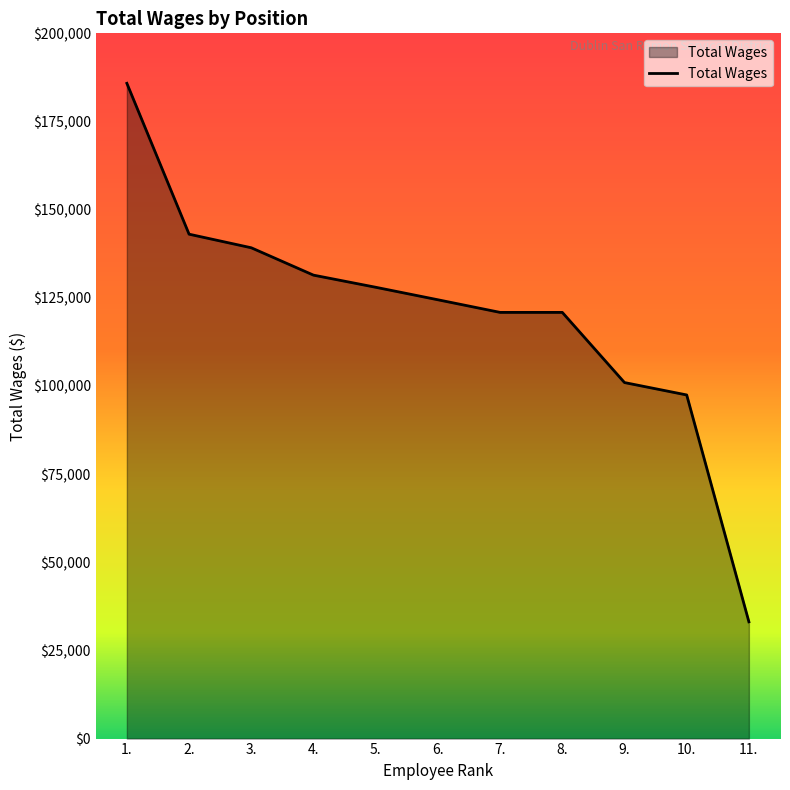

Approximately how many times larger is the value at 5. compared to 4.?

1.0